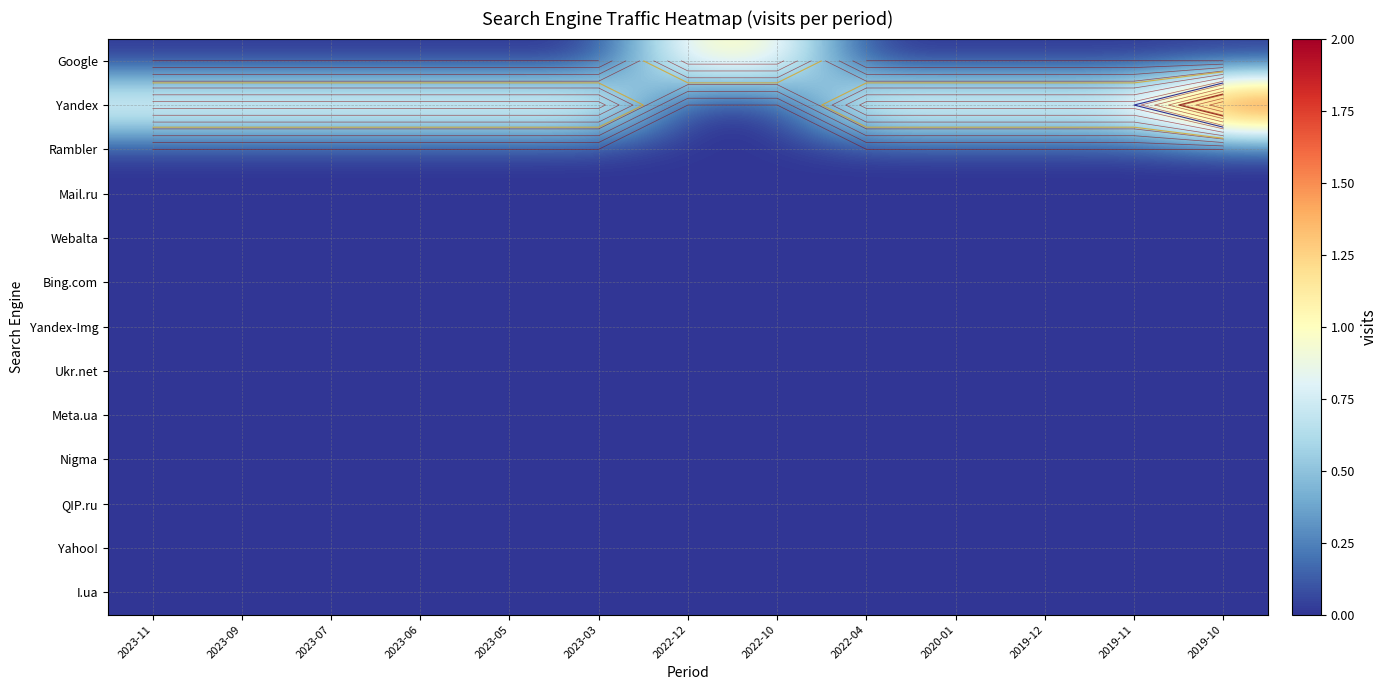

List the series in order of their peak value, lowest first.

Rambler, Mail.ru, Webalta, Bing.com, Yandex-Img, Ukr.net, Meta.ua, Nigma, QIP.ru, Yahoo!, I.ua, Google, Yandex